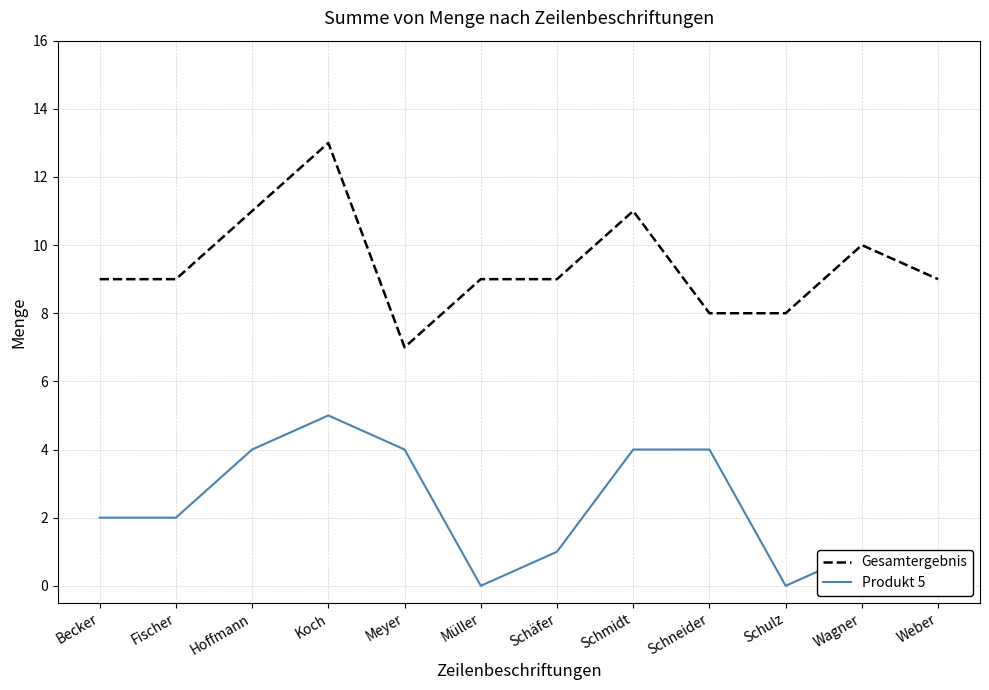

Which label corresponds to the largest value in the chart?

Koch